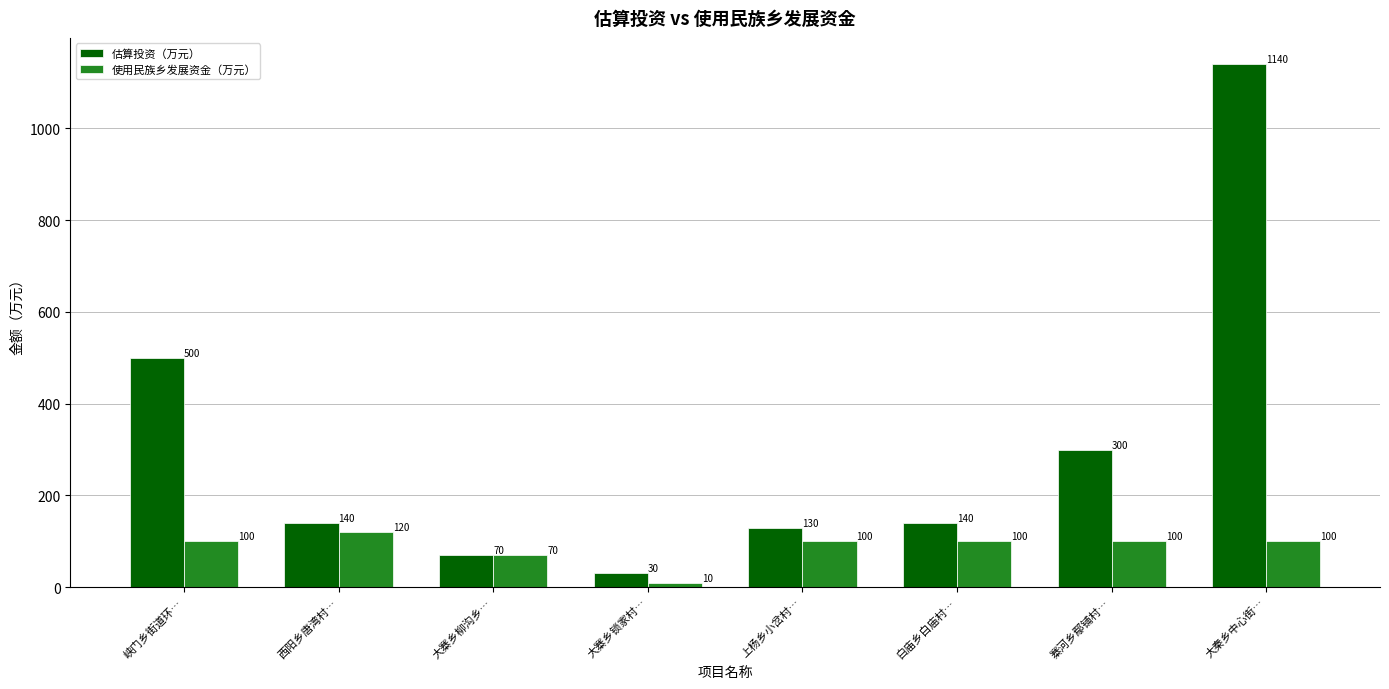

What are all the series names shown in the legend?

估算投资（万元）, 使用民族乡发展资金（万元）